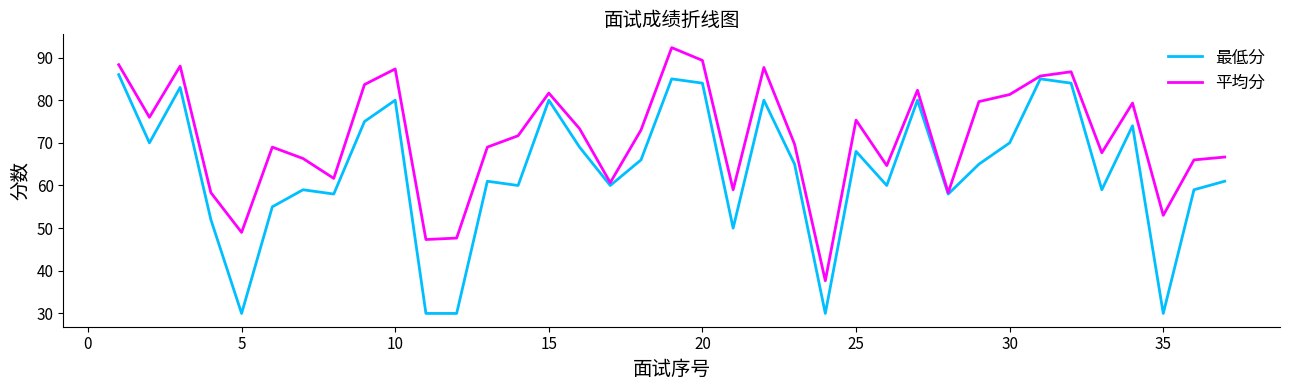

What are all the series names shown in the legend?

最低分, 平均分